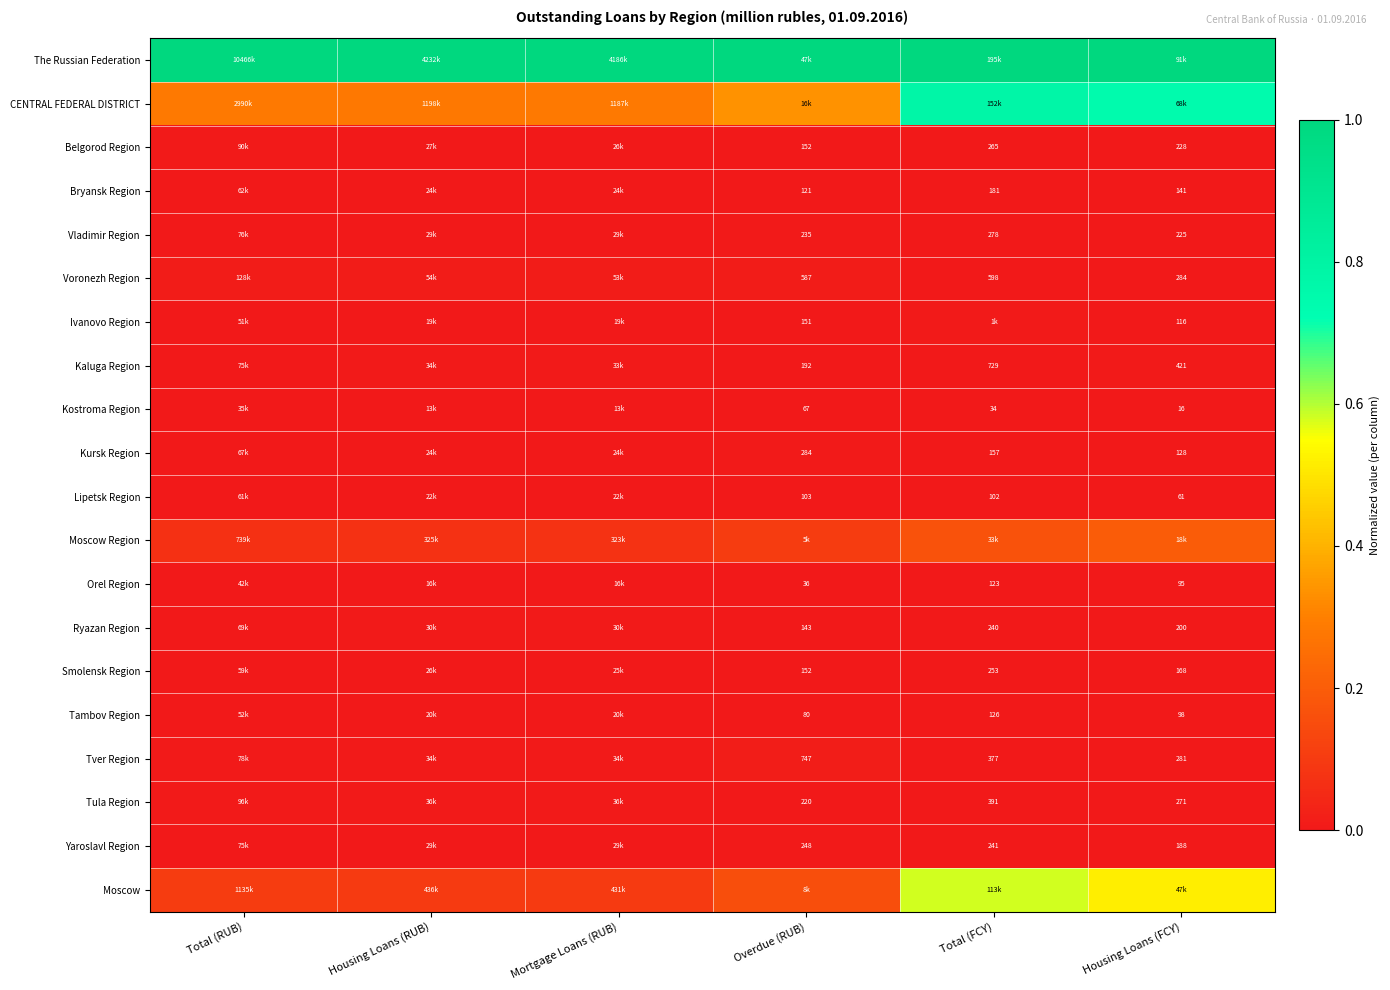

The value of Kaluga Region at Mortgage Loans (RUB) is 0.0. True or false?

True